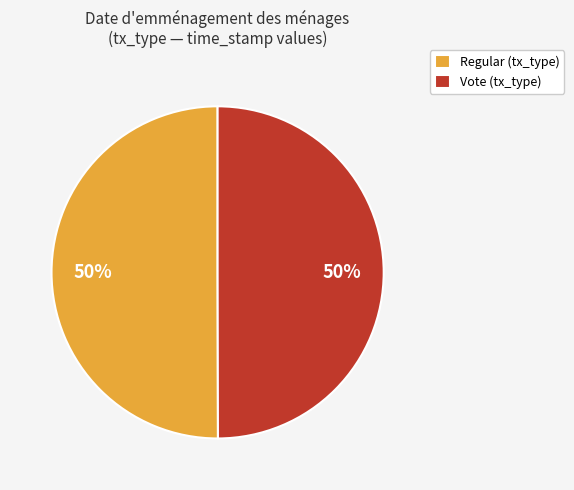

True or false: Regular (tx_type) accounts for 39% of the total.

False